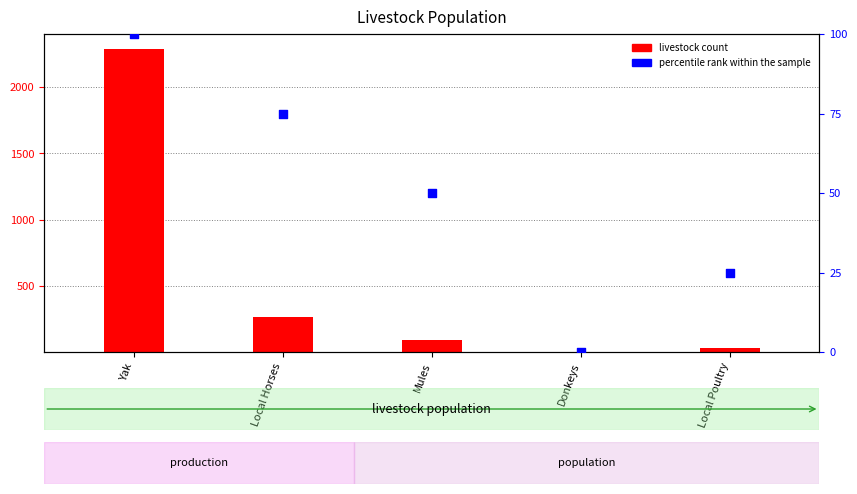

Between Donkeys and Local Poultry, which is larger?

Local Poultry